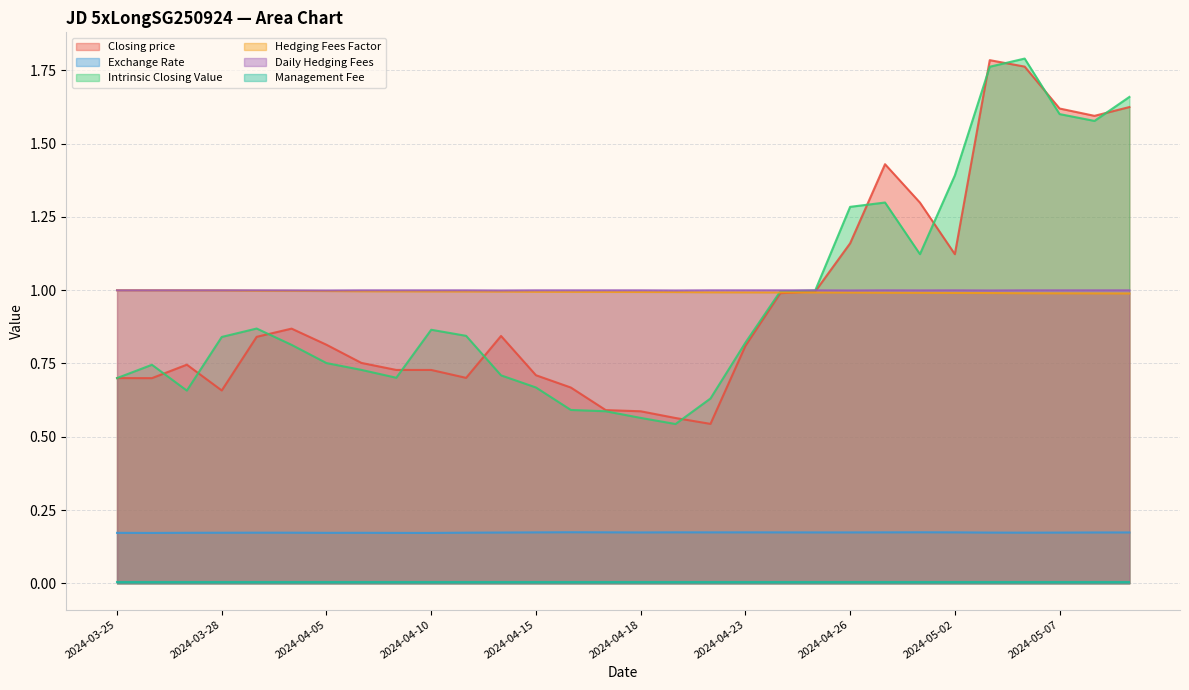

What is the value of the Exchange Rate point at the 30th from the left?

0.2